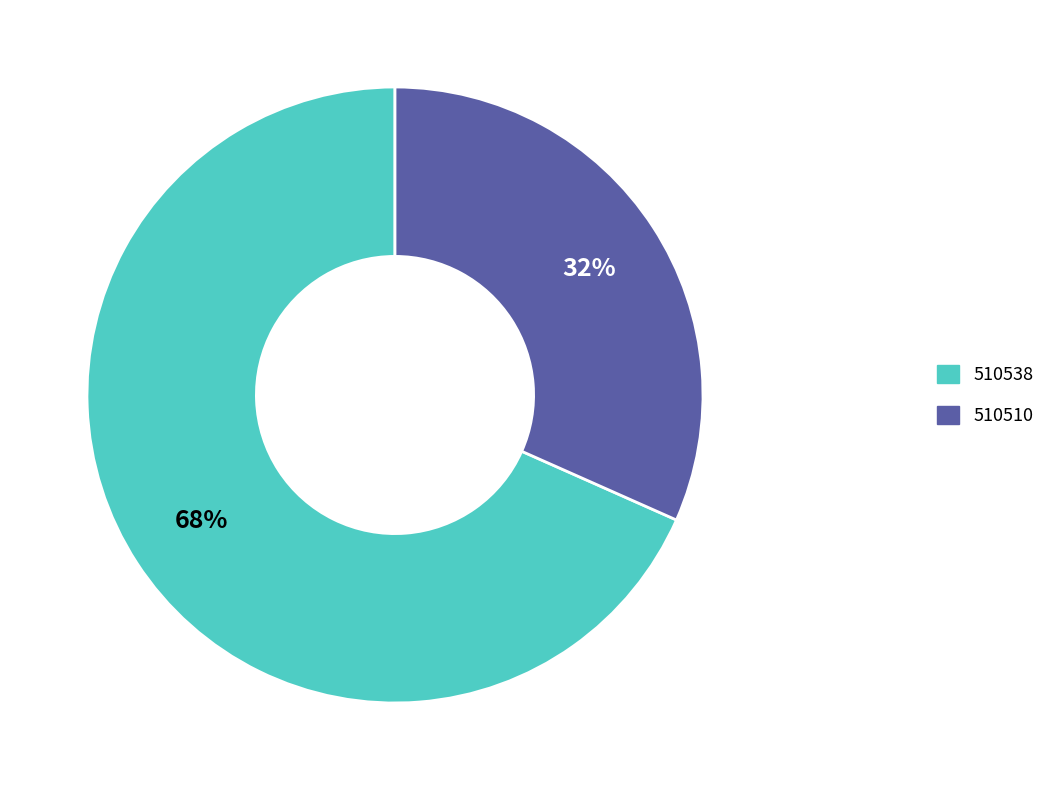

Combined, do 510510 and 510538 account for over 50%?

Yes